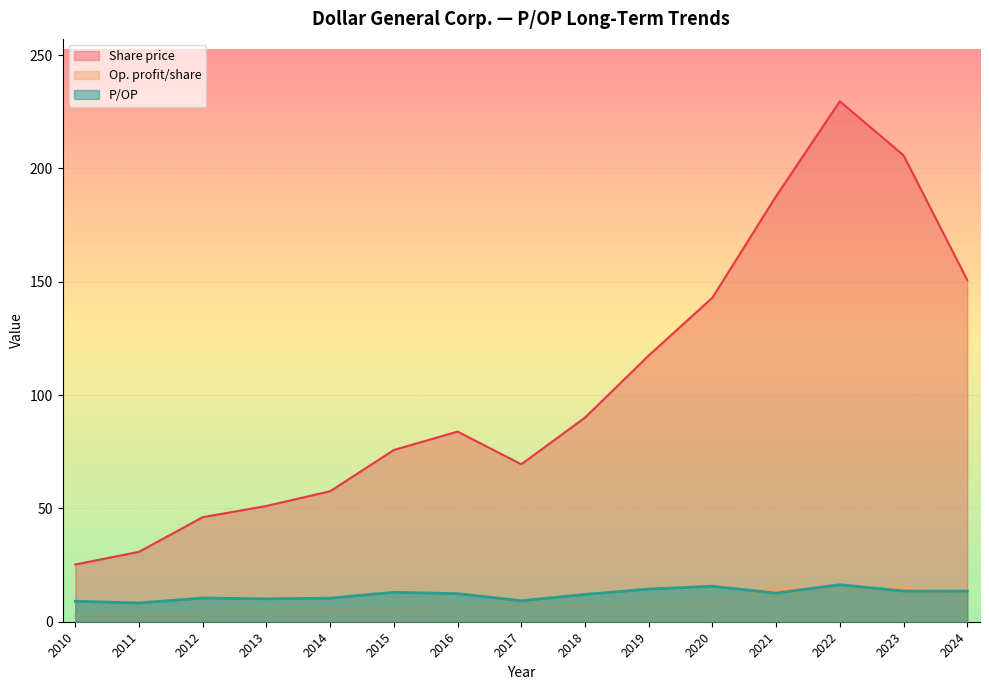

At which category is the sum across all series the highest?

2022